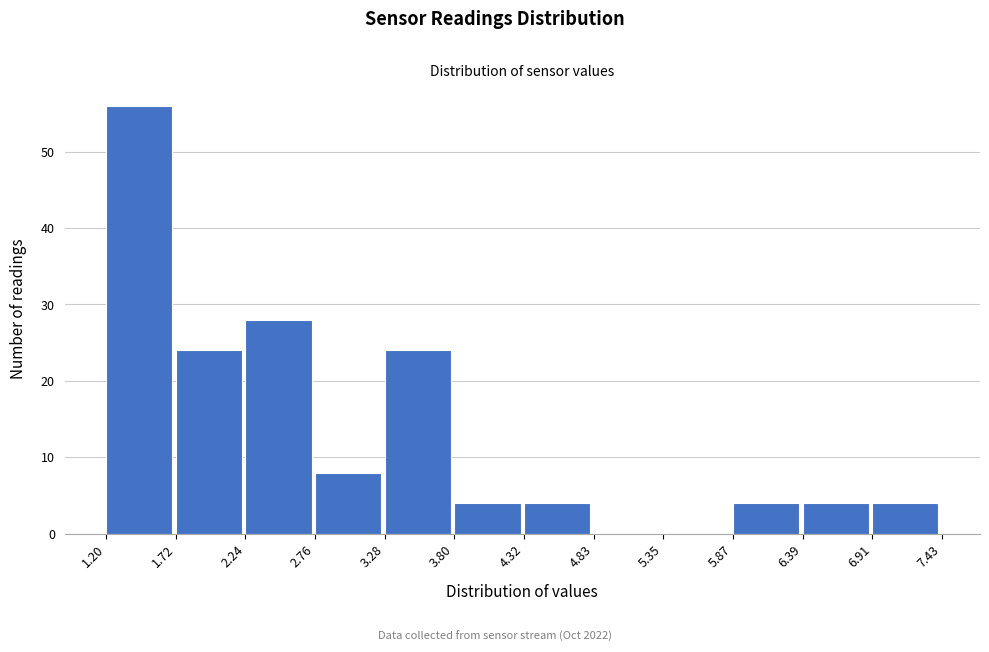

Reading left to right, list every bar in this chart as the range it spans on the x-axis followed by its height. The values are not printed on the chart, so give them approximately, as read against the axis.

1.20 to 1.72: 56
1.72 to 2.24: 24
2.24 to 2.76: 28
2.76 to 3.28: 8
3.28 to 3.80: 24
3.80 to 4.32: 4
4.32 to 4.83: 4
4.83 to 5.35: 0
5.35 to 5.87: 0
5.87 to 6.39: 4
6.39 to 6.91: 4
6.91 to 7.43: 4